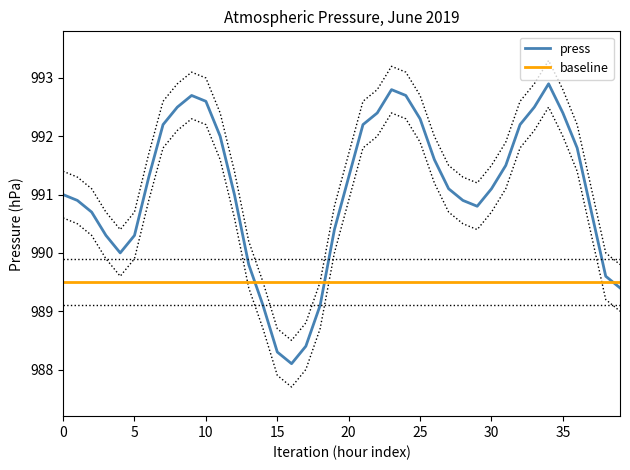

How many points are lower than both their immediate neighbors (excluding endpoints)?

3